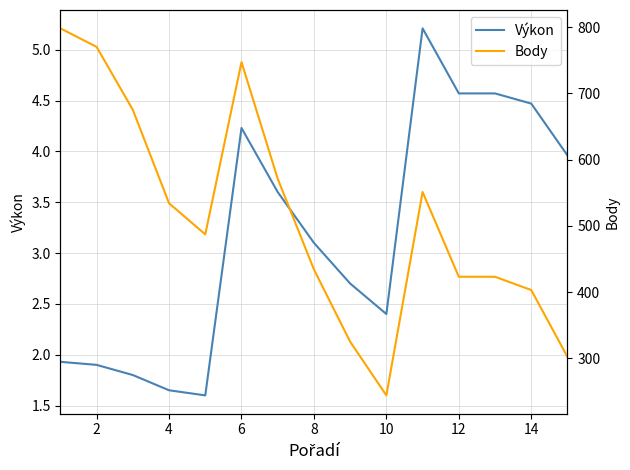

How many categories are shown in the chart?

15